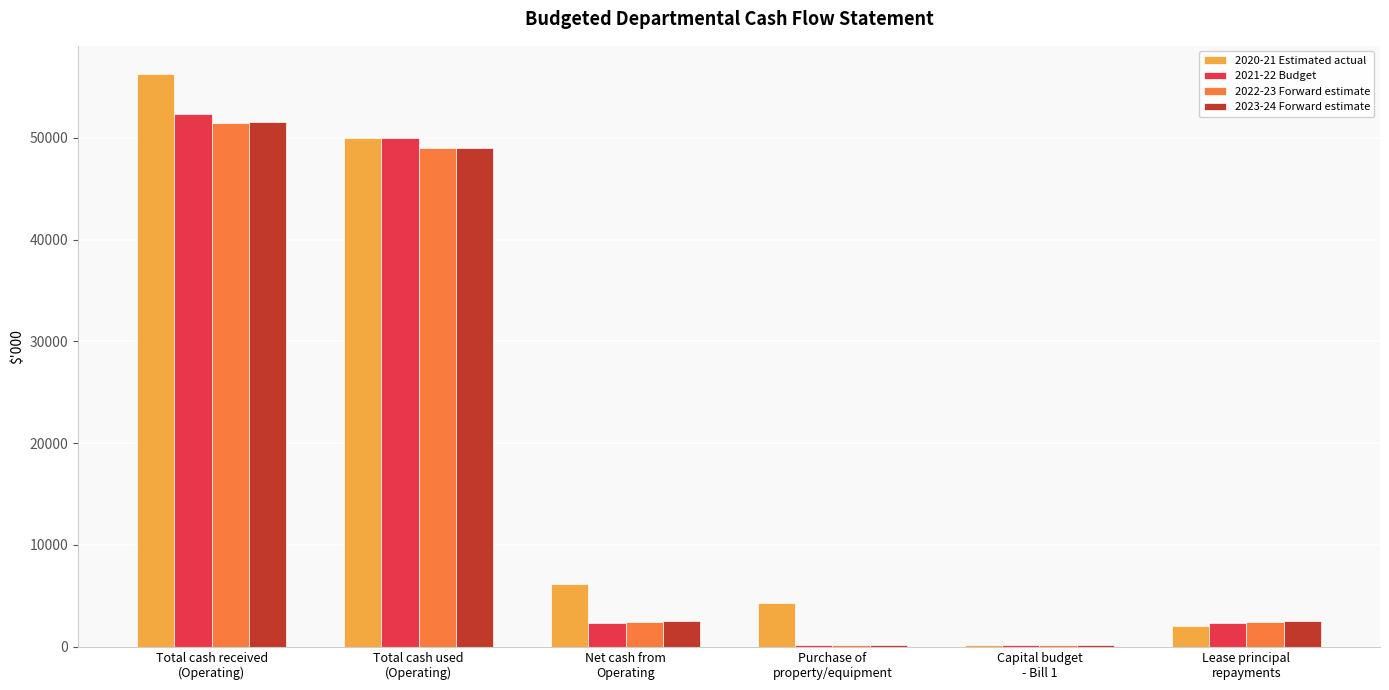

What is the greatest value displayed?

56212